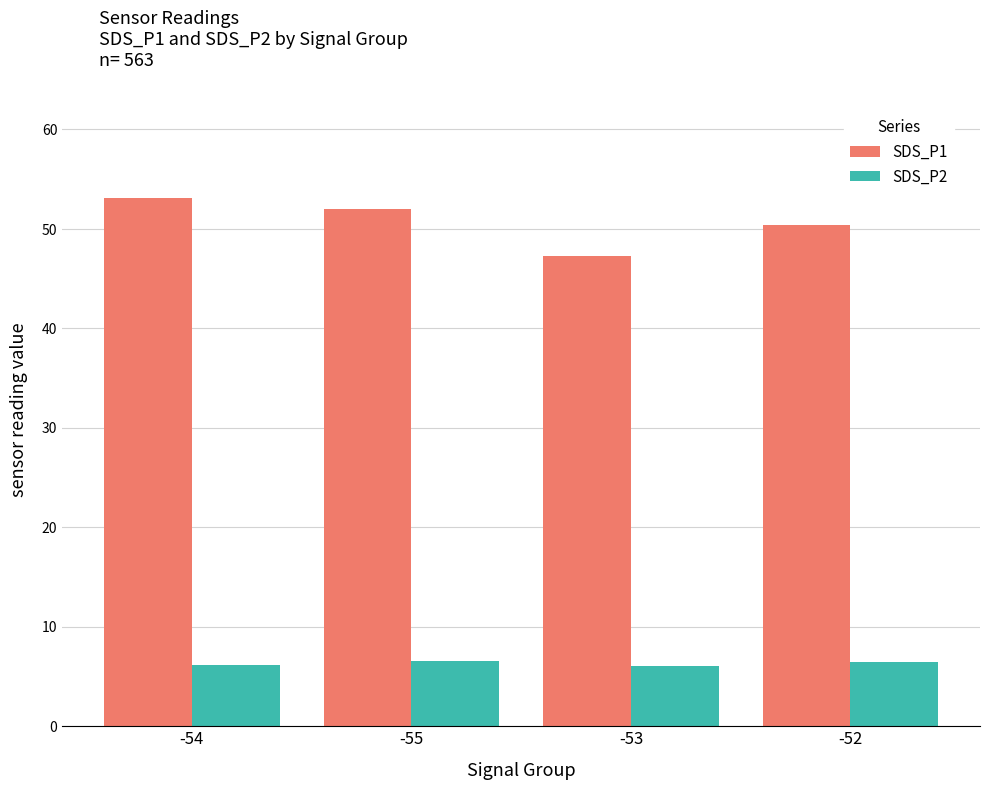

What is the minimum value for SDS_P1?

47.2